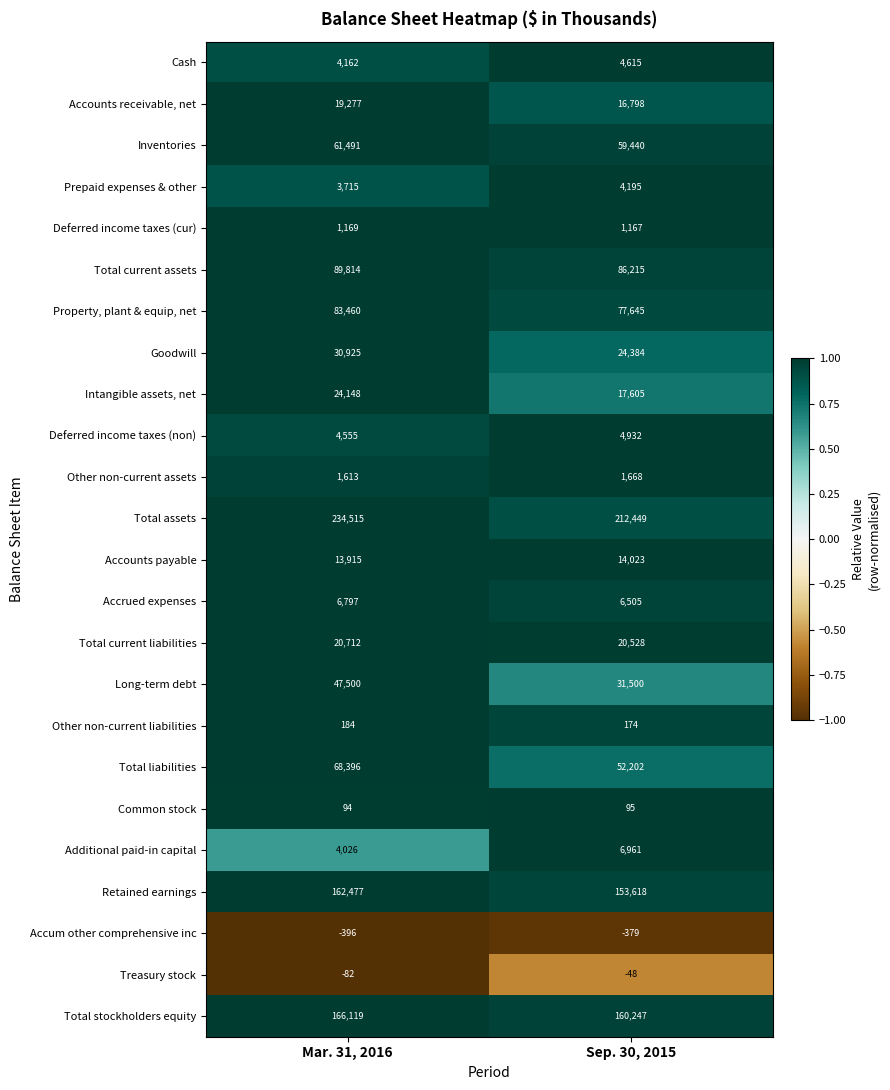

What is the sum of the Additional paid-in capital values at Mar. 31, 2016 and Sep. 30, 2015?

10987